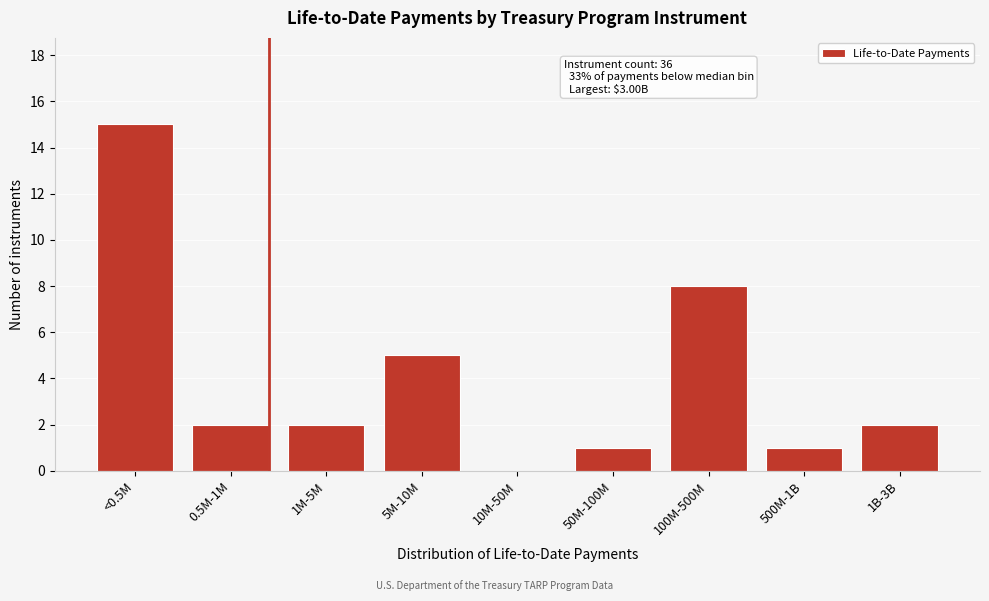

Reading right to left, what are all the values shown in this chart?

1B-3B=2	500M-1B=1	100M-500M=8	50M-100M=1	10M-50M=0	5M-10M=5	1M-5M=2	0.5M-1M=2	<0.5M=15